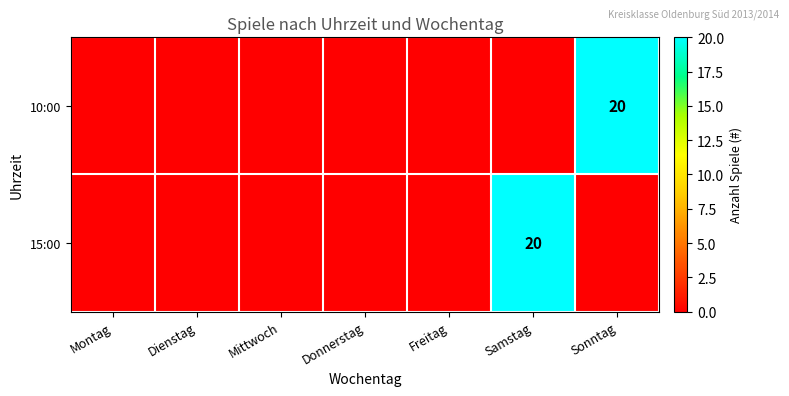

Which series has the largest total across all categories?

10:00